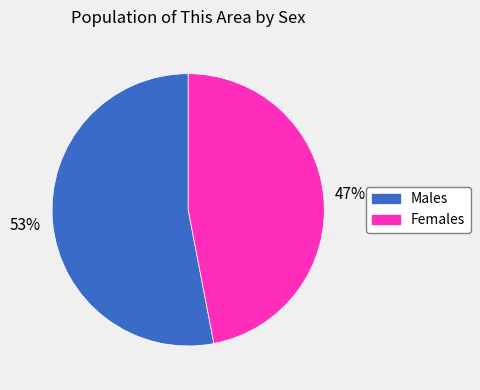

To the nearest percent, what is the average slice percentage?

50%